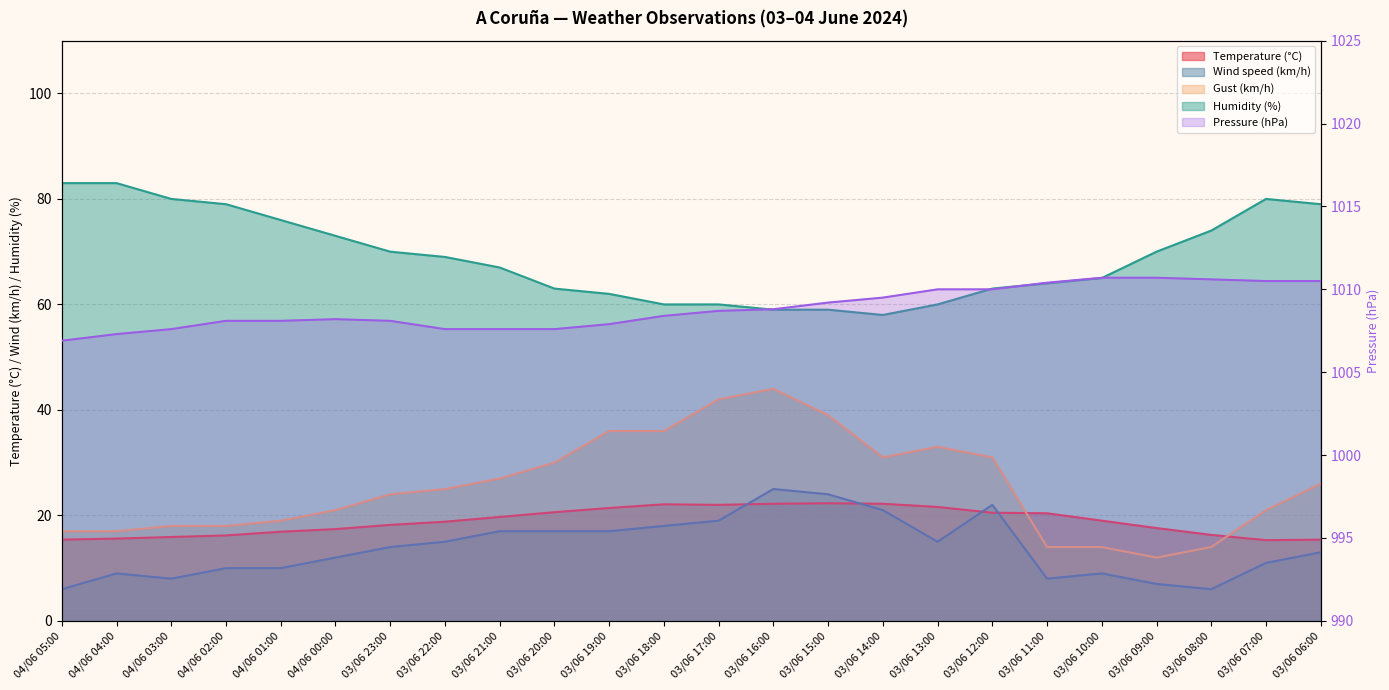

In Wind speed (km/h), how many points are higher than both neighbors (excluding endpoints)?

4